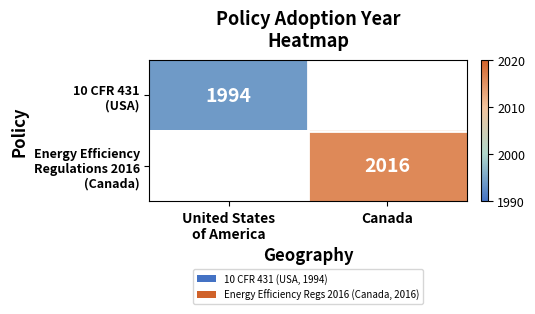

Which category has the lowest value across all series?

United States
of America